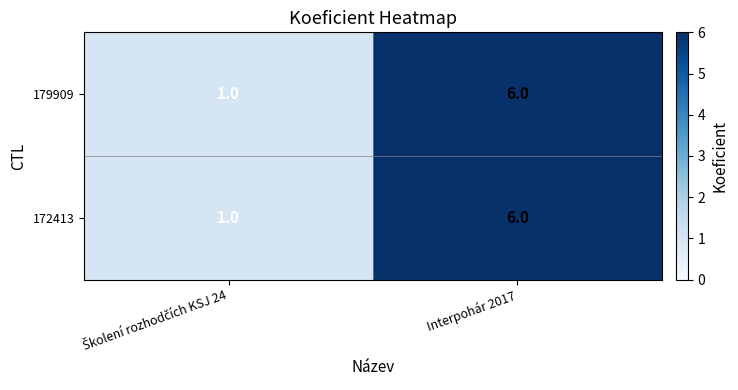

What is the greatest value displayed?

6